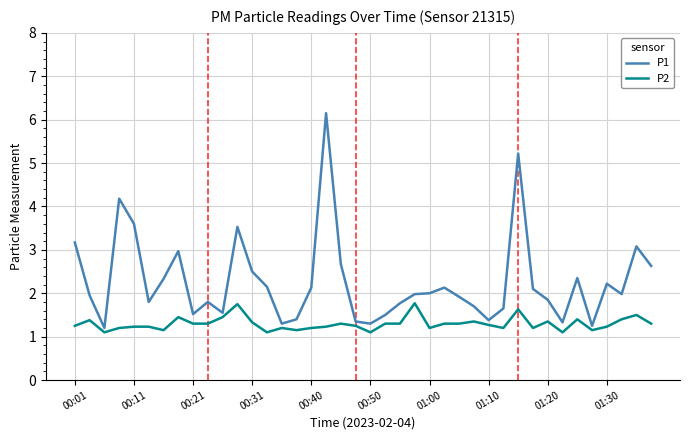

What is the minimum value for P1?

1.2